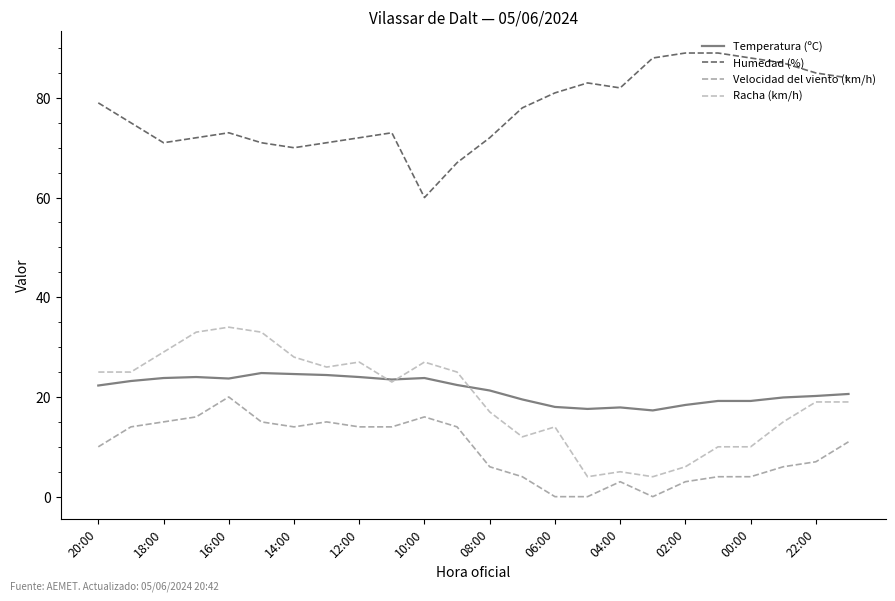

Which series has the largest range (max minus min)?

Racha (km/h)